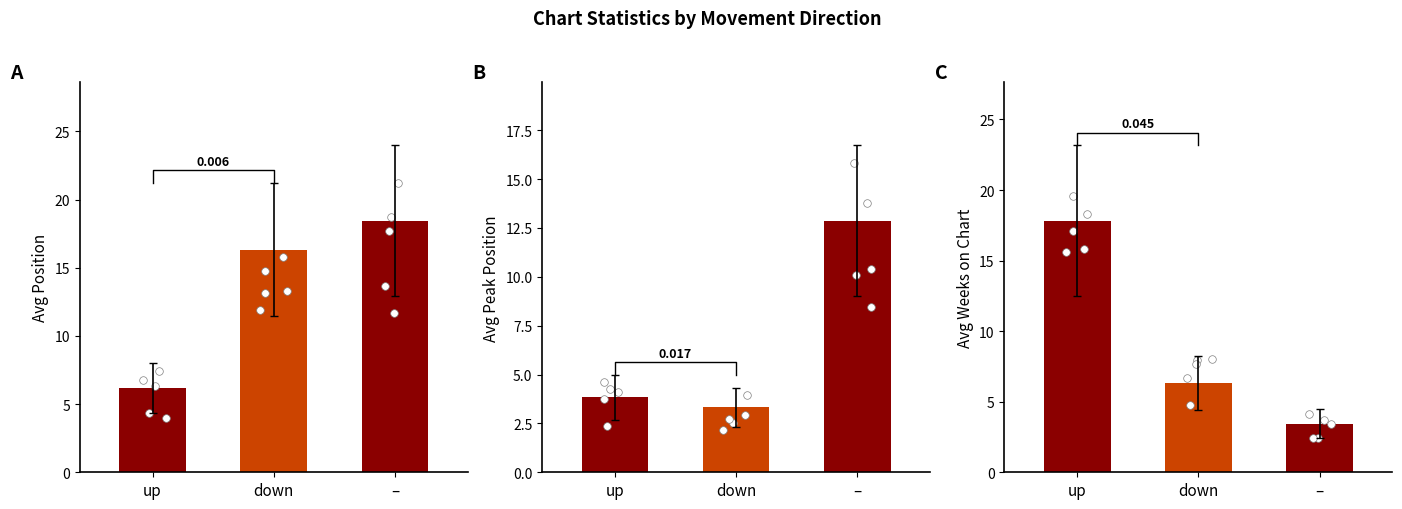

At which category is the sum across all series the highest?

–